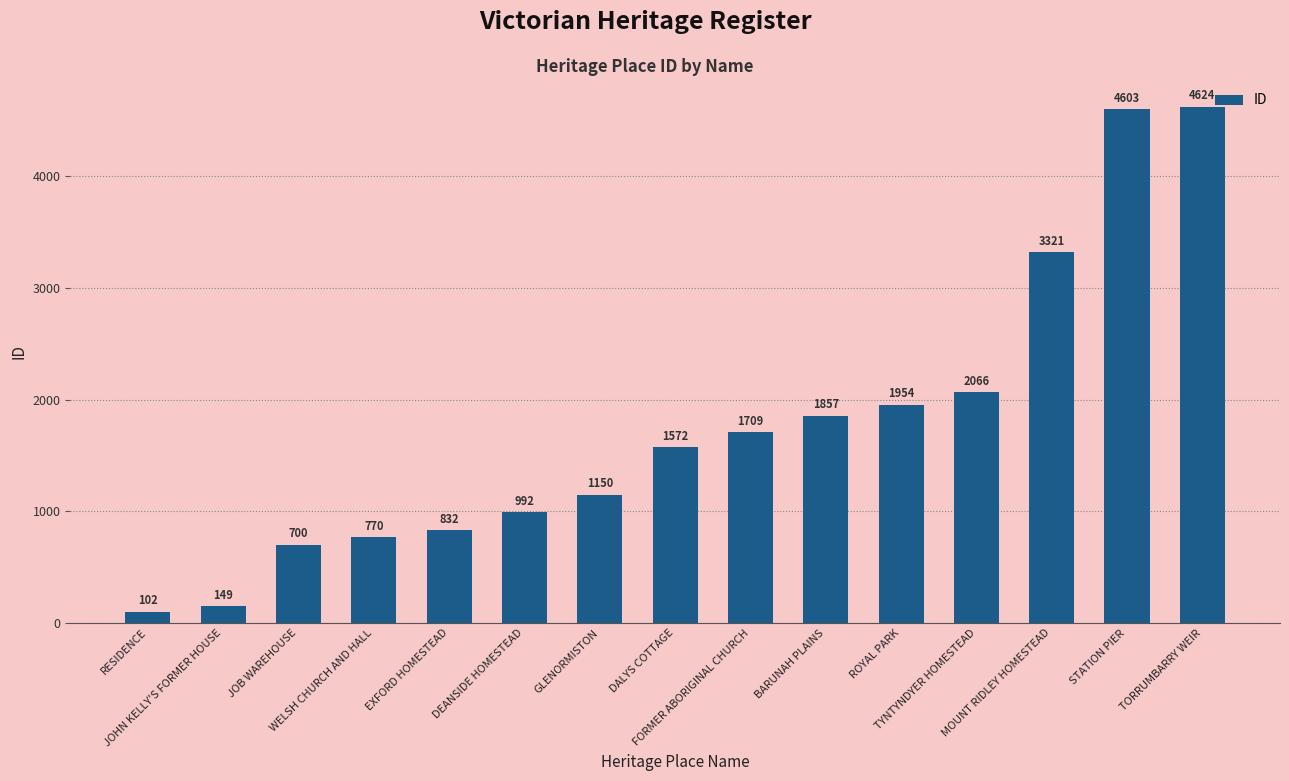

What is the difference between the second highest and minimum values?

4501